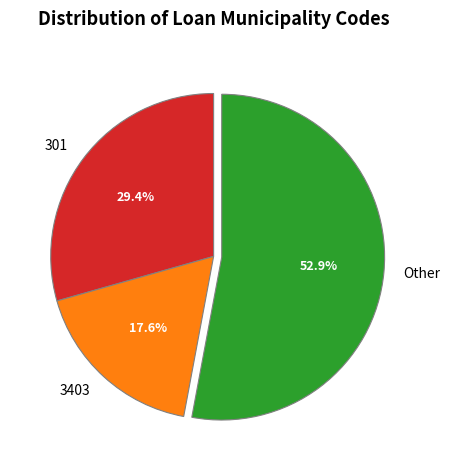

What is the majority slice?

Other